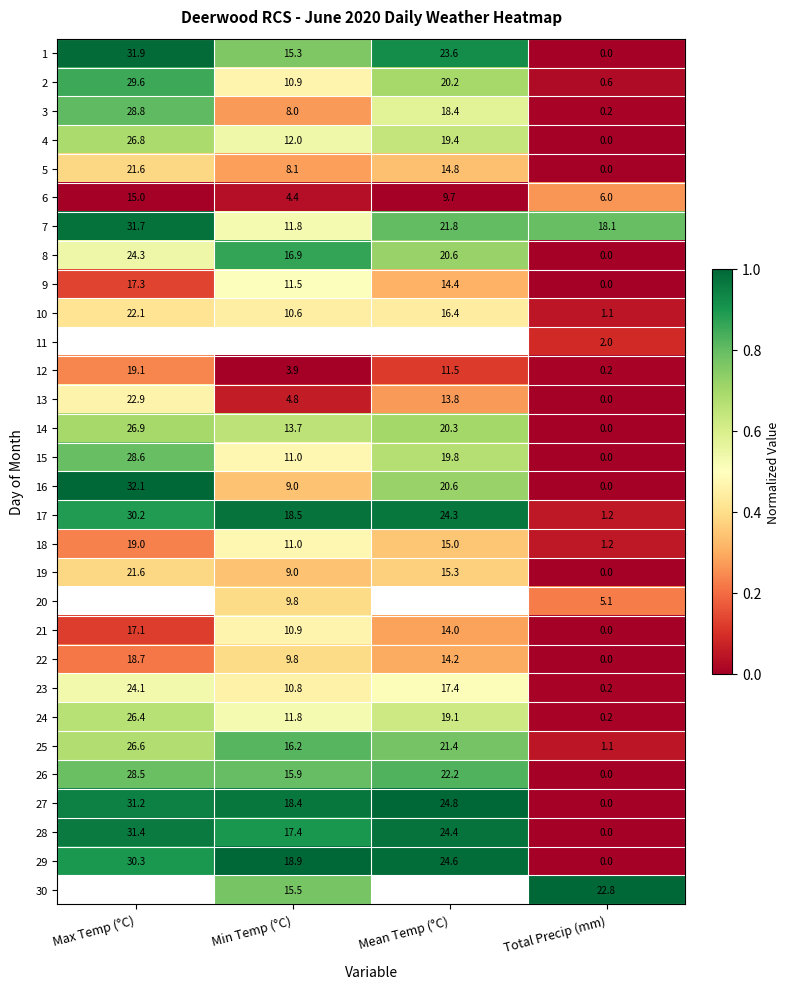

At how many categories does at least one series exceed 0?

4